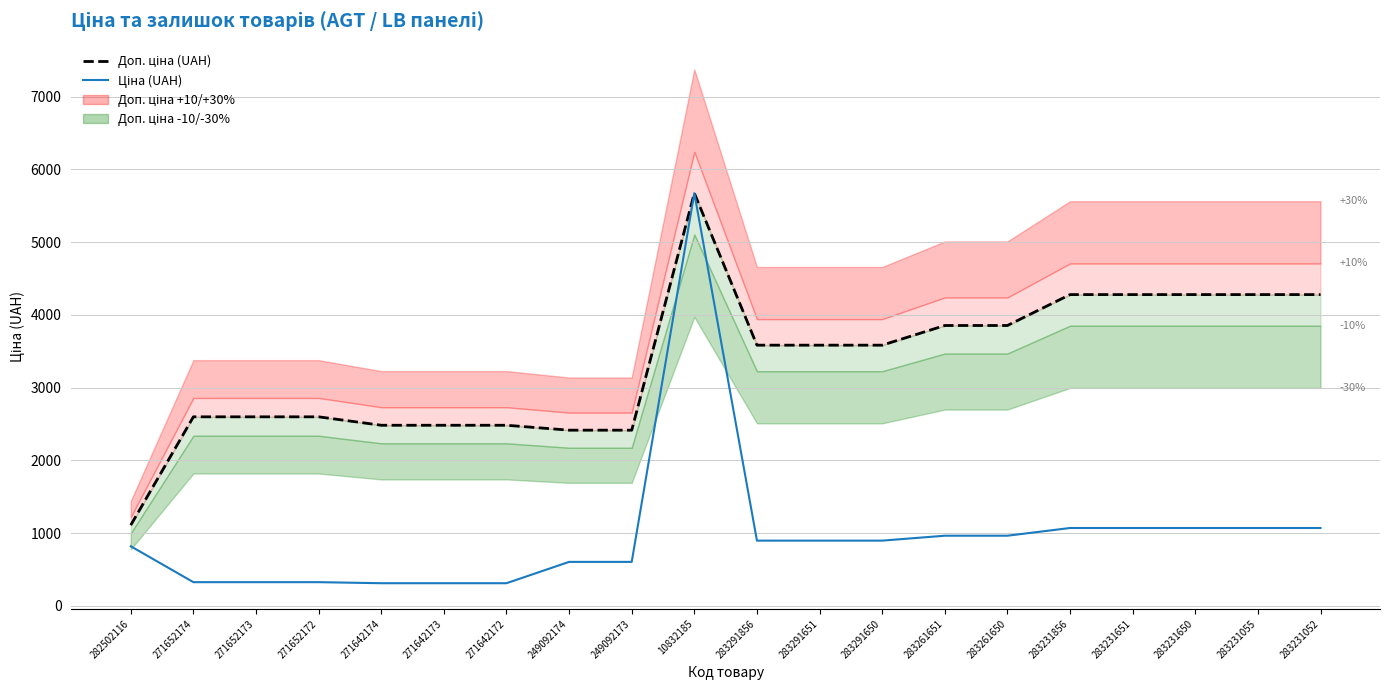

What is the difference between the Доп. ціна (UAH) values at 271642173 and 283231052?

1796.7